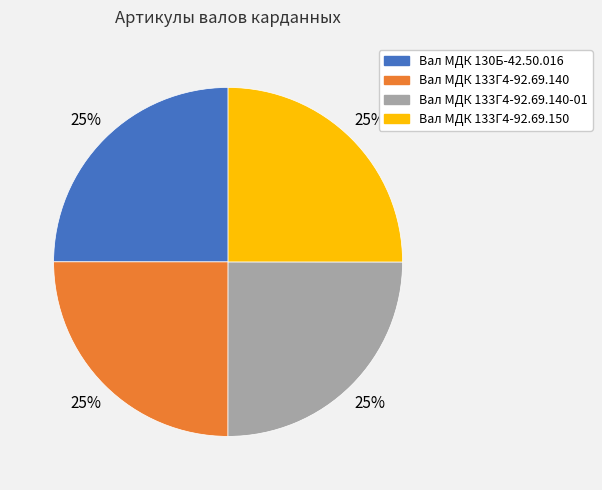

To the nearest percent, what is the average slice percentage?

25%